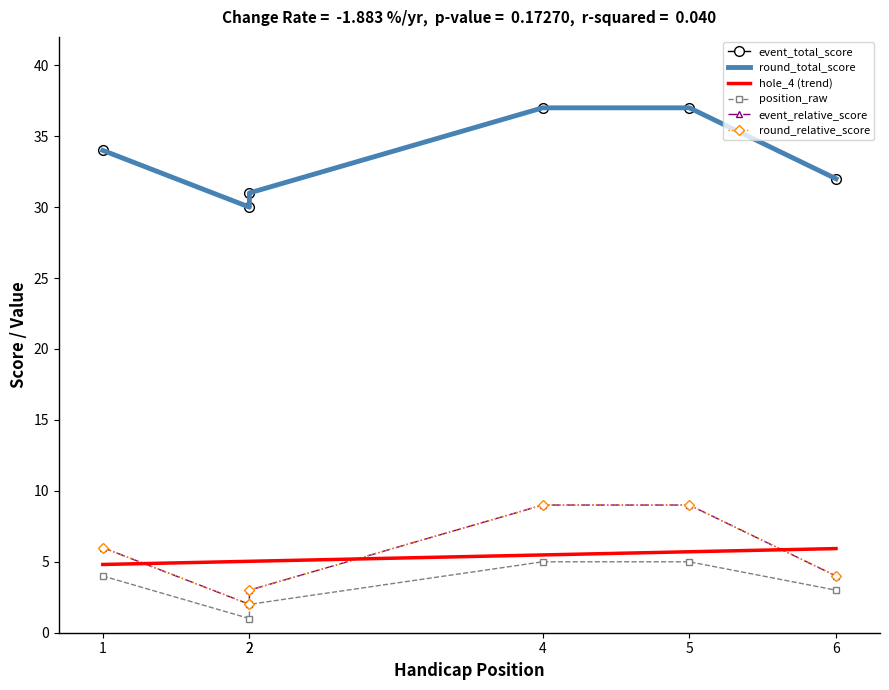

Where is round_total_score nearest to the value 5?

1